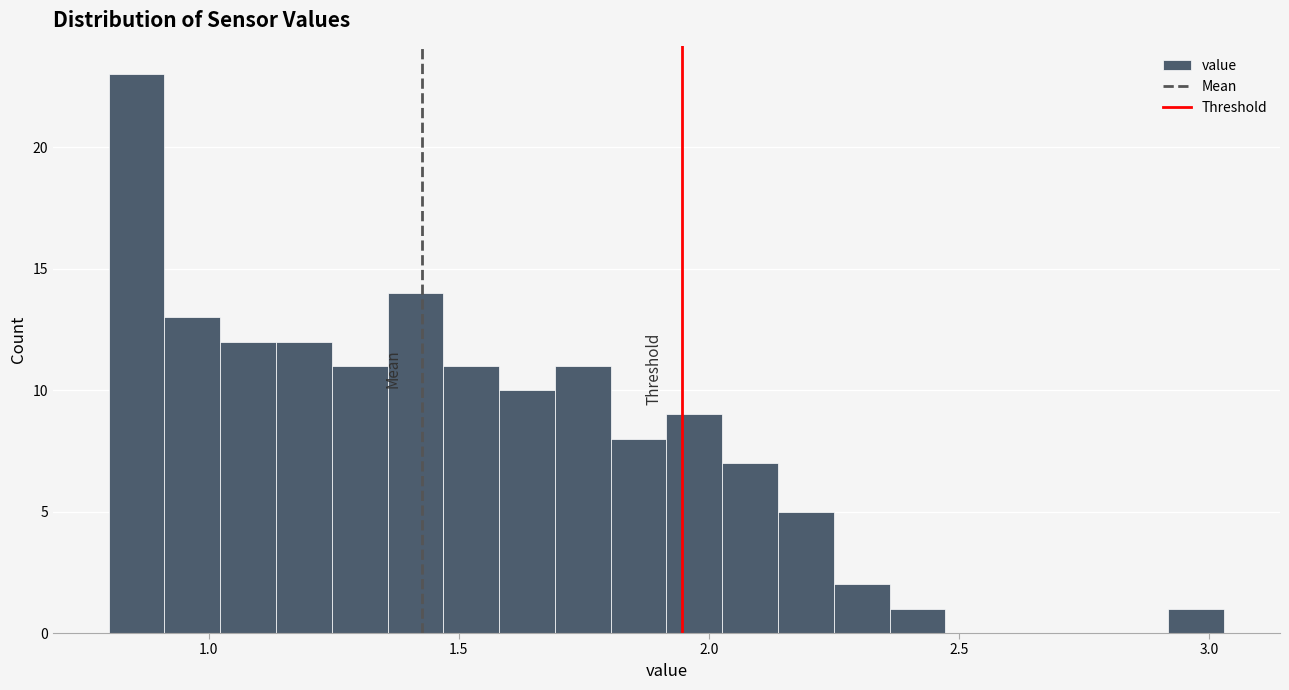

Around what value on the x-axis is the tallest bar? Give the approximate position of its centre, as read against the axis.

0.85